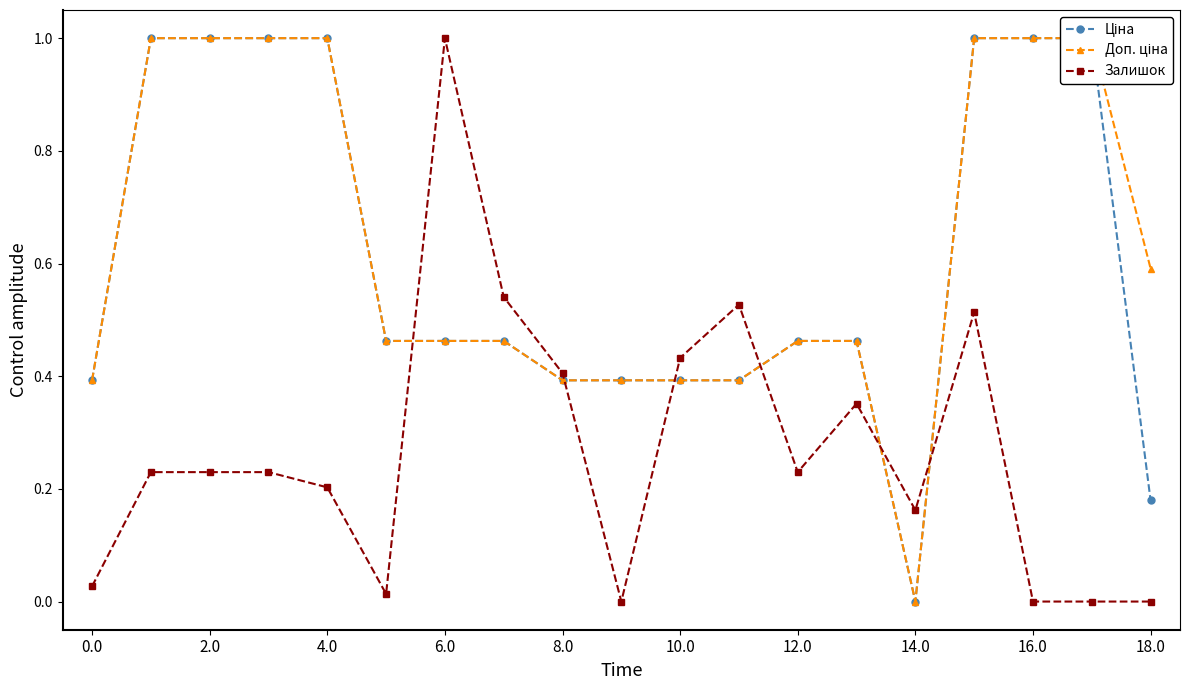

Which series has the widest spread of values?

Ціна